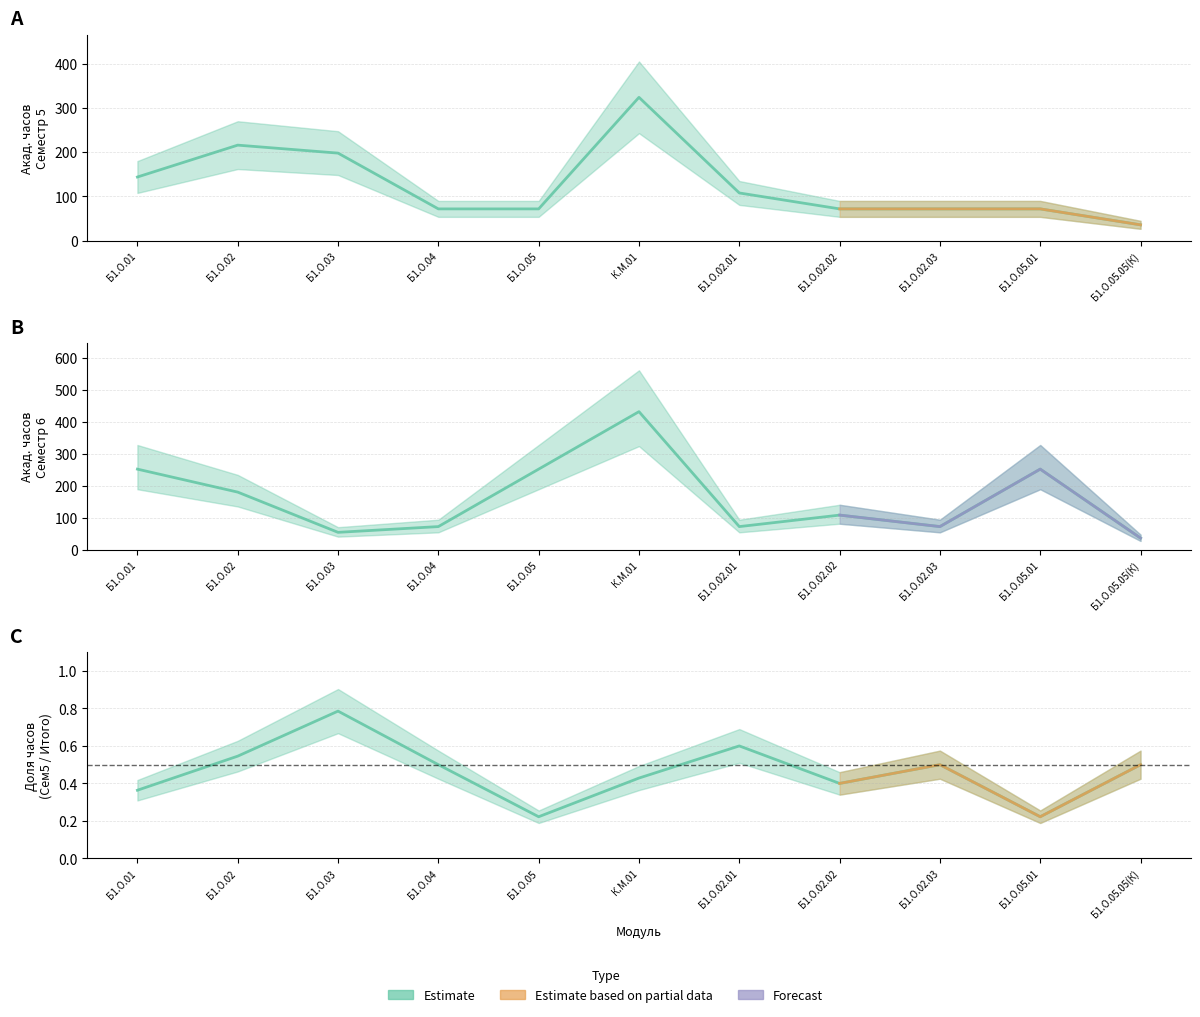

At which label does Всего (Сем 5) first exceed 72?

Б1.О.01